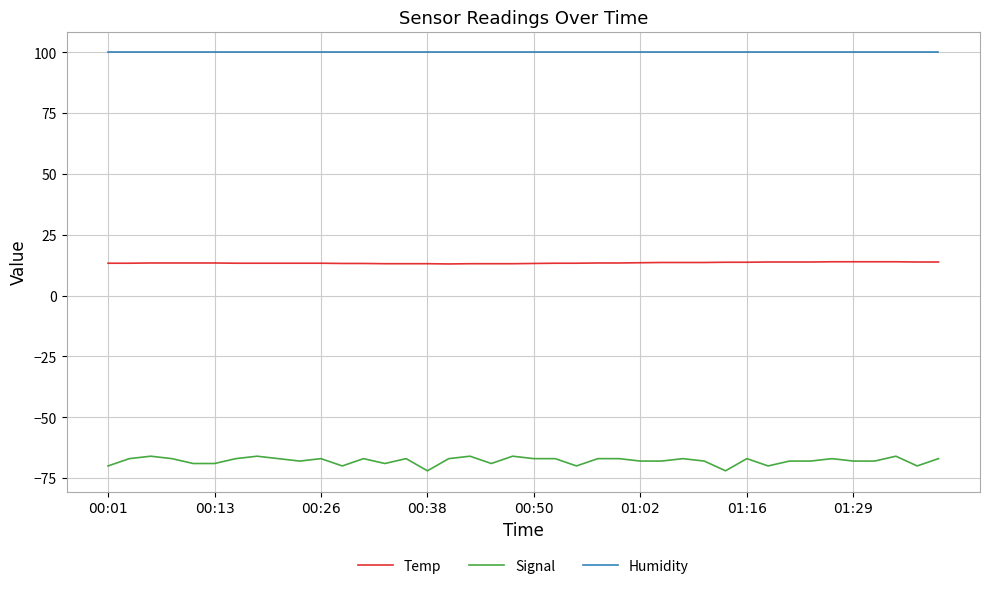

What is the minimum value for Signal?

-72.0